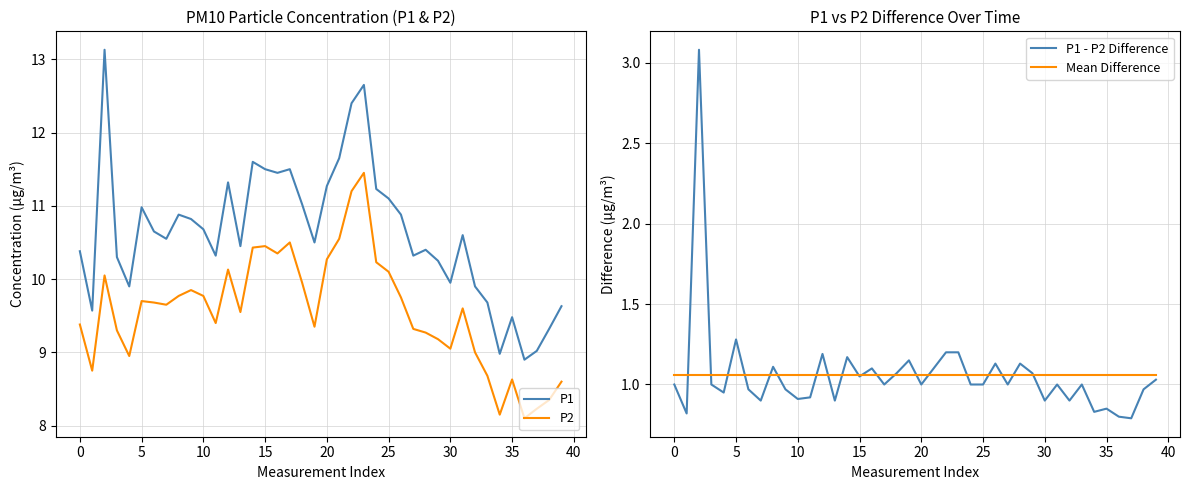

True or false: P1 - P2 Difference has more than 2 interior local peaks.

True